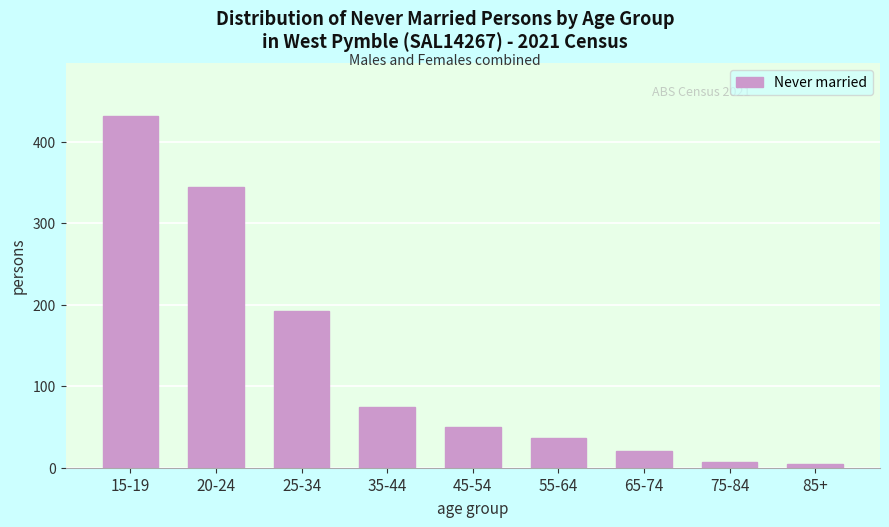

Reading left to right, extract all data points from this chart.

15-19=432	20-24=345	25-34=192	35-44=75	45-54=50	55-64=36	65-74=20	75-84=7	85+=4